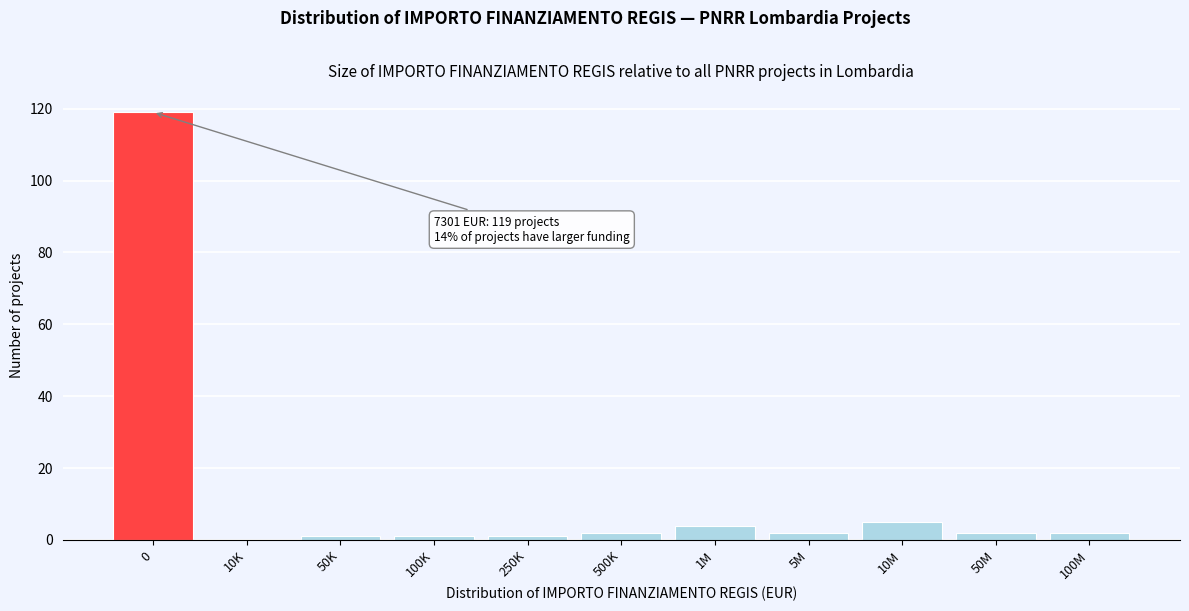

Reading left to right, transcribe all the data shown in this chart.

0=119	10K=0	50K=1	100K=1	250K=1	500K=2	1M=4	5M=2	10M=5	50M=2	100M=2